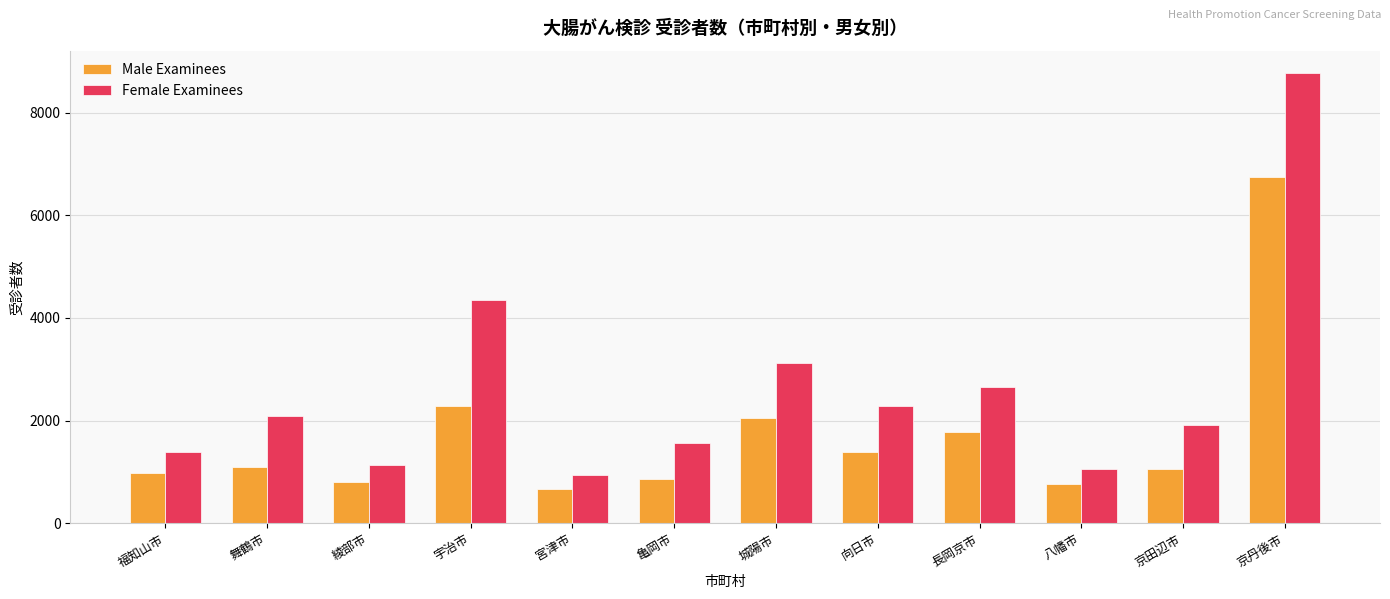

What are all the series names shown in the legend?

Male Examinees, Female Examinees